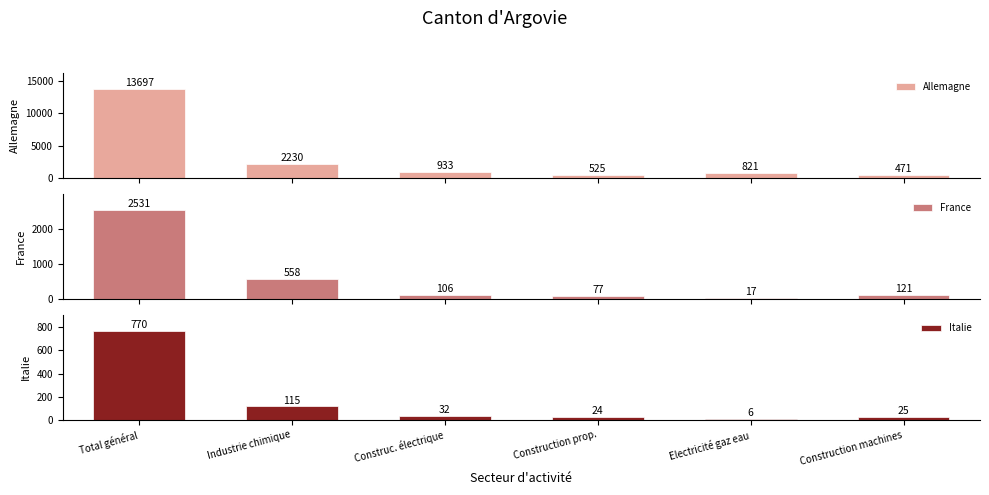

What is the highest value of the France series?

2531